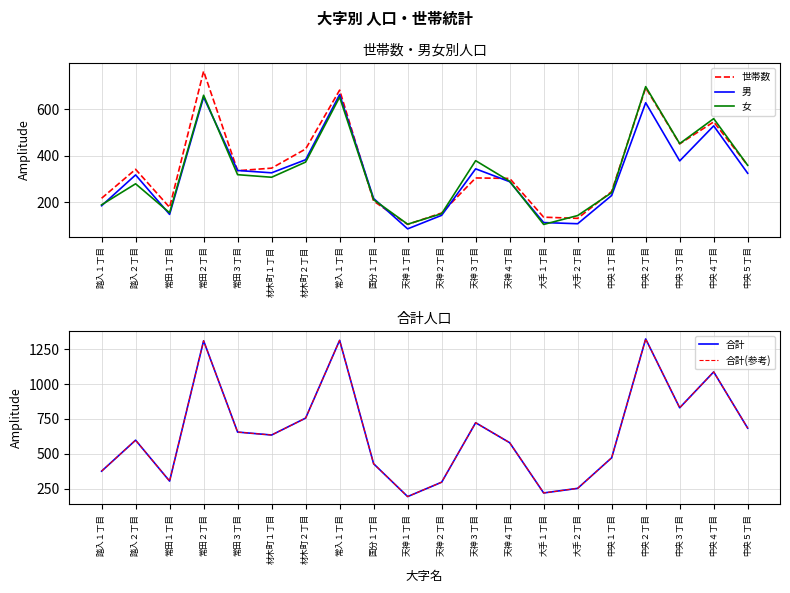

True or false: 男 has a value of 63 at 踏入１丁目.

False